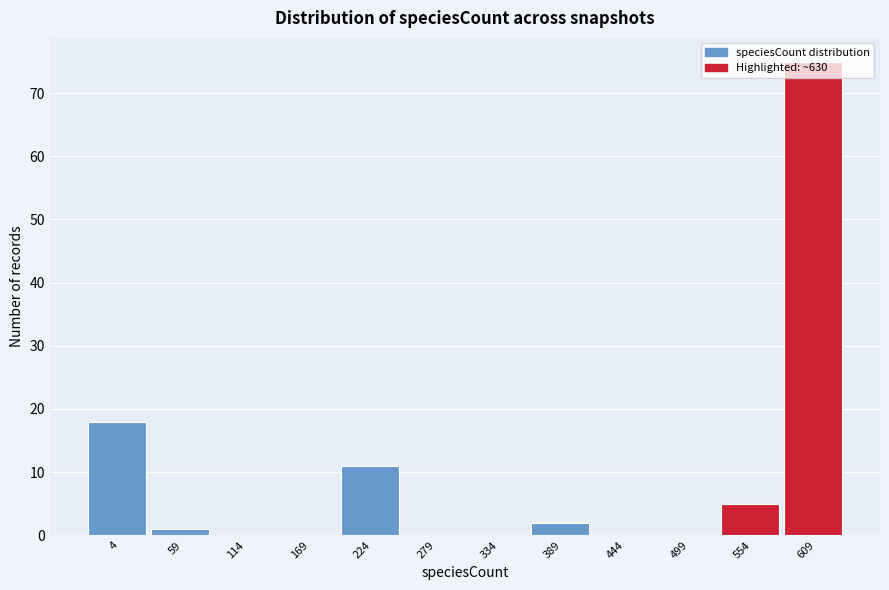

What is the sum of all values?

112